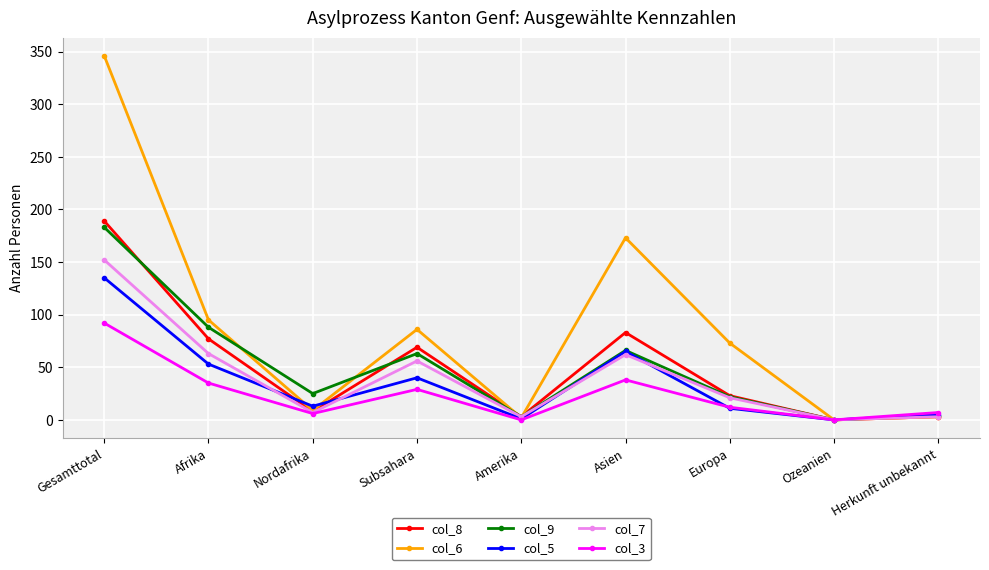

Which series changed the most between Gesamttotal and Ozeanien?

col_6